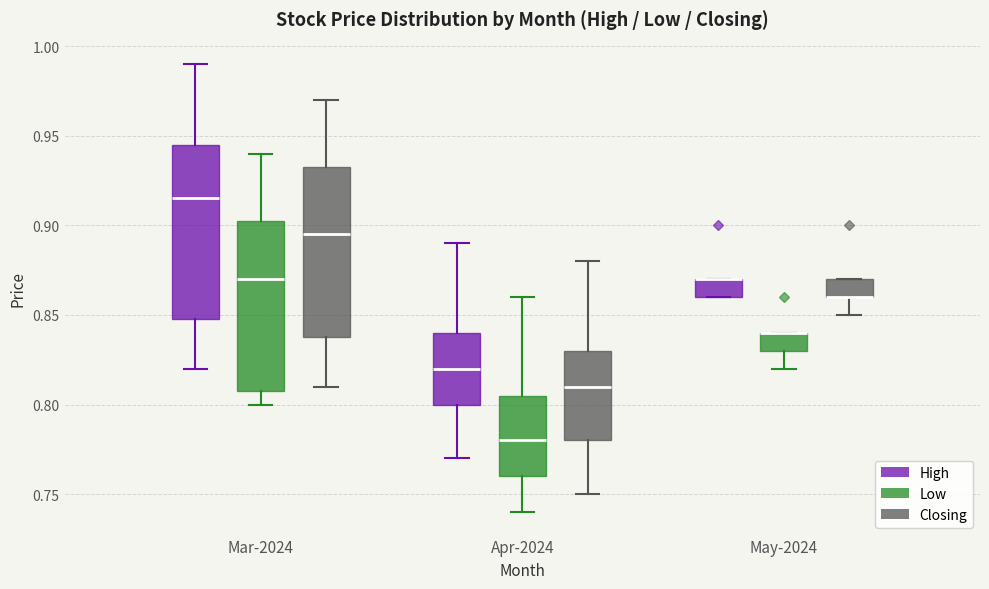

Where is the upper edge of the box for May-2024 (Closing) on the y-axis? The values are not printed on the chart, so give them approximately, as read against the axis.

0.870